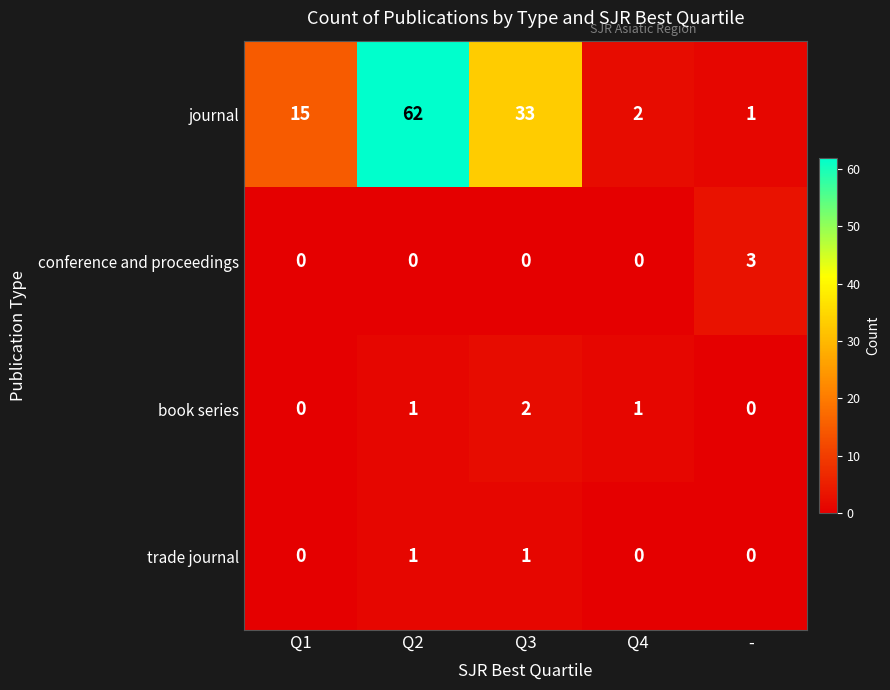

What is the difference between the maximum and minimum values in the conference and proceedings series?

3